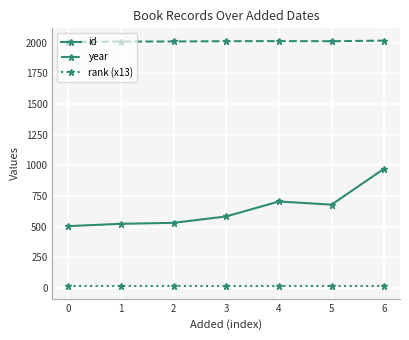

True or false: year and rank (x13) cross at least once.

False